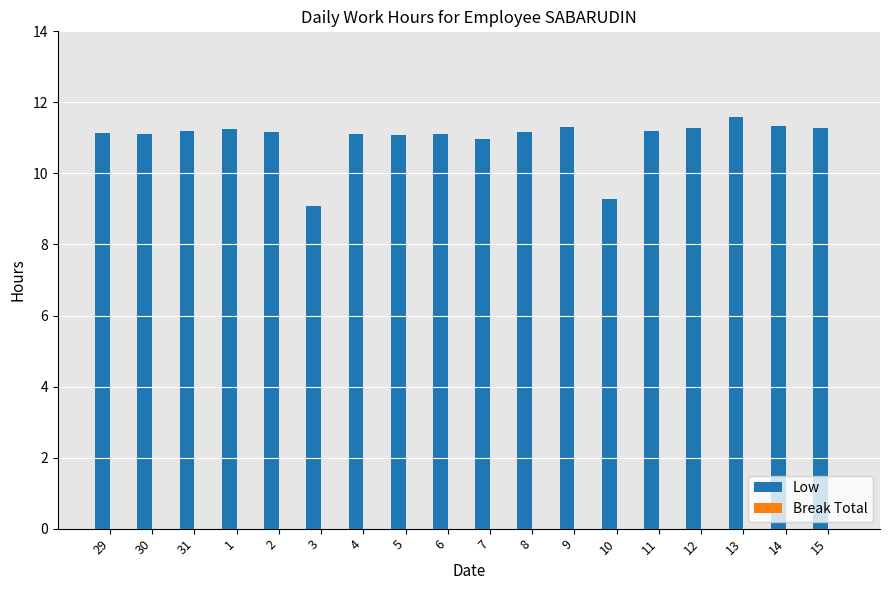

How many data points does each series have?

18